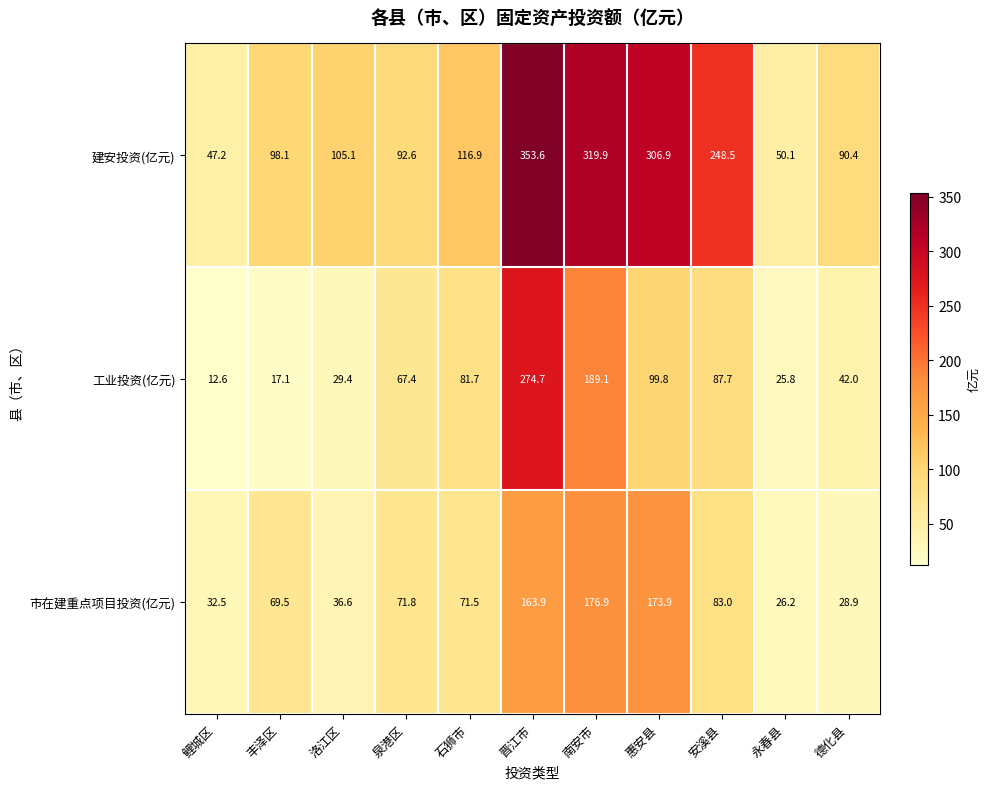

Count the number of categories in the chart.

11